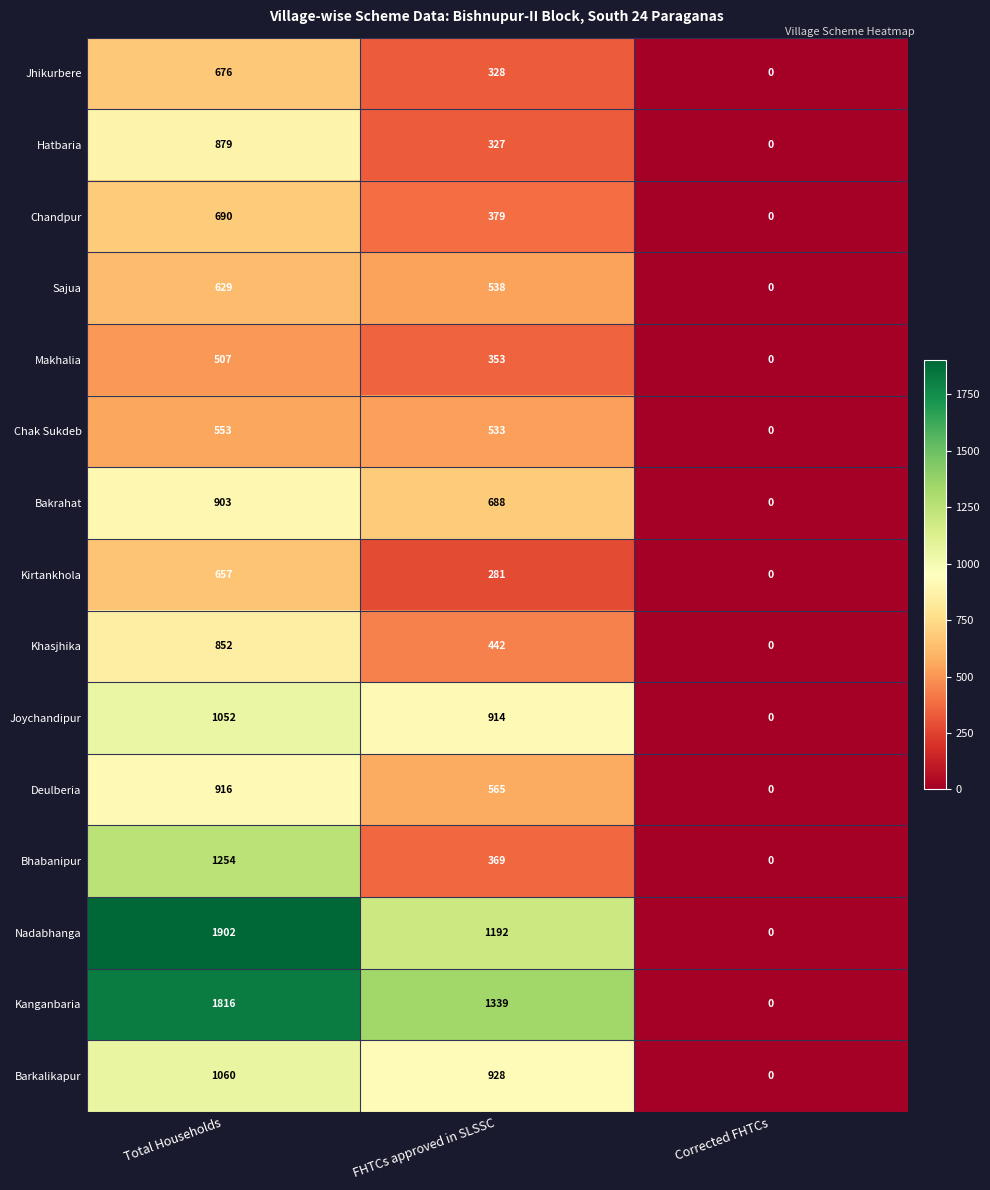

True or false: Bakrahat has a value of -427 at Corrected FHTCs.

False